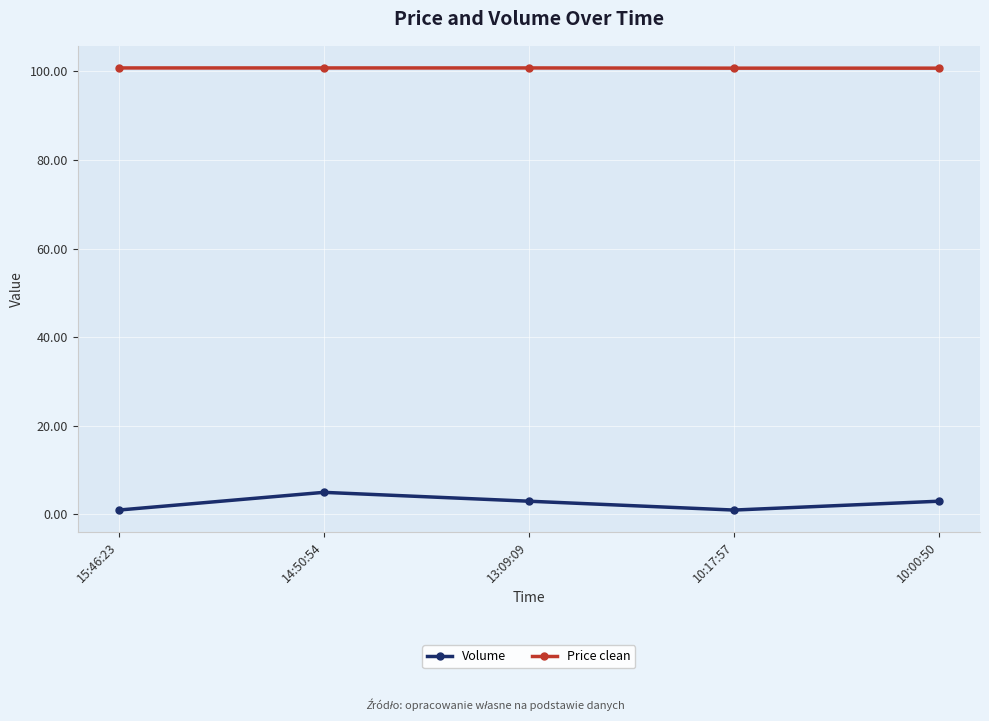

At 13:09:09, list the series in order from smallest to largest.

Volume, Price clean